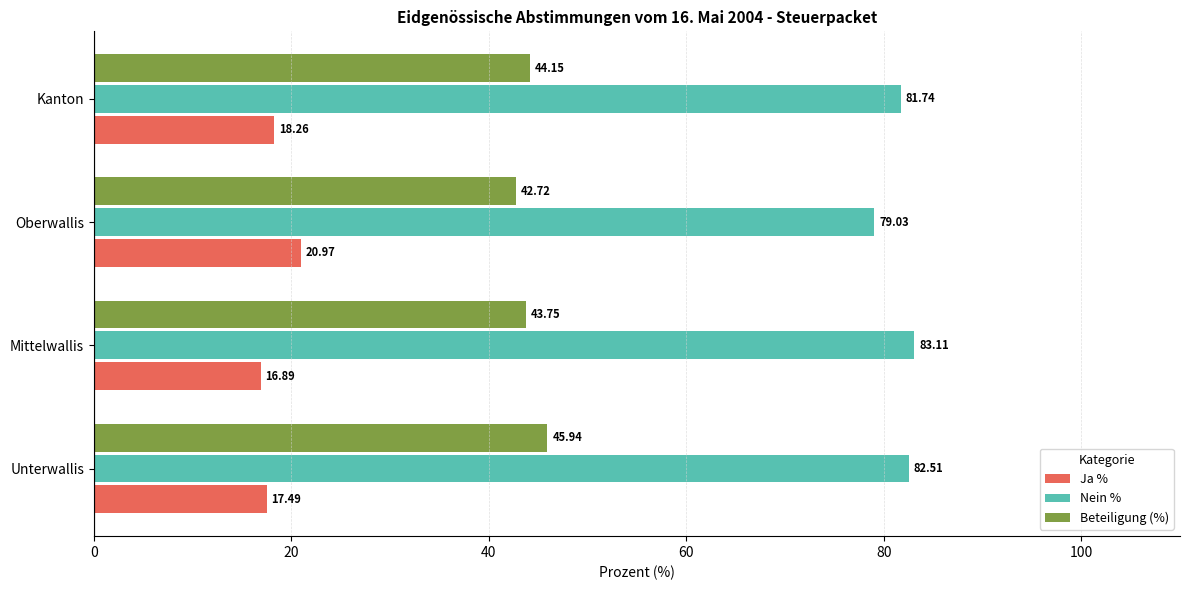

Which series has the largest total across all categories?

Nein %